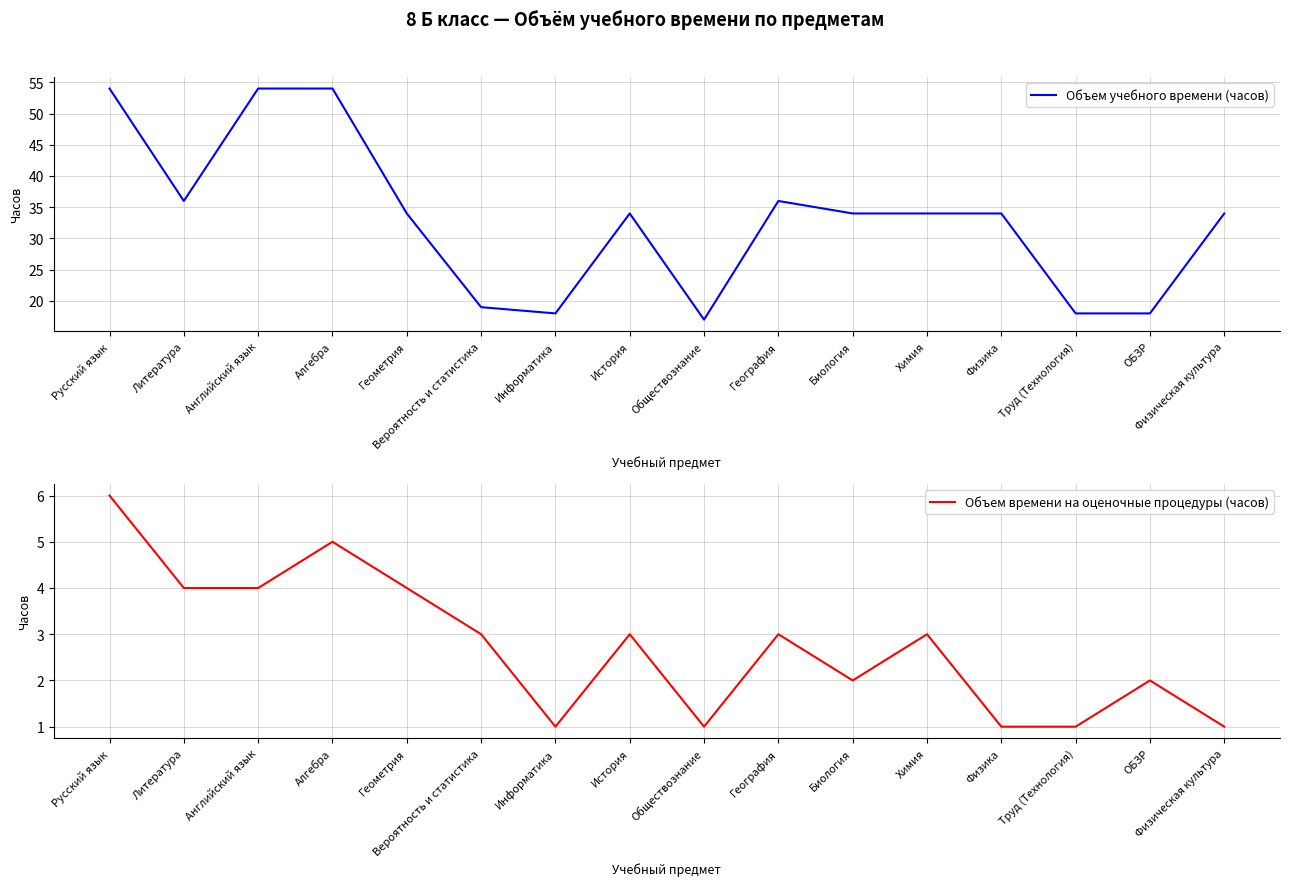

Rank the categories by Объем времени на оценочные процедуры (часов) value from lowest to highest.

Информатика, Обществознание, Физика, Труд (Технология), Физическая культура, Биология, ОБЗР, Вероятность и статистика, История, География, Химия, Литература, Английский язык, Геометрия, Алгебра, Русский язык